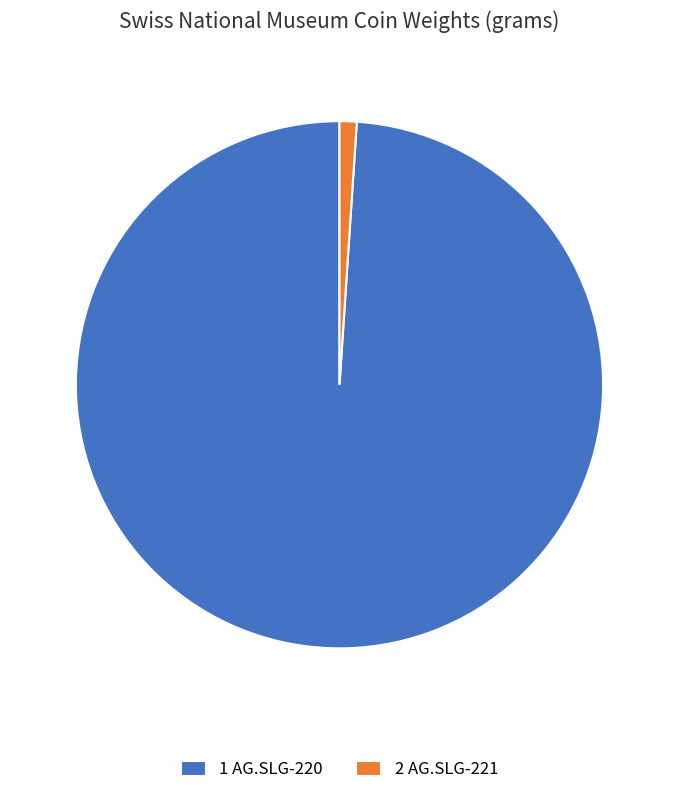

Is the sum of 2 AG.SLG-221 and 1 AG.SLG-220 greater than half?

Yes